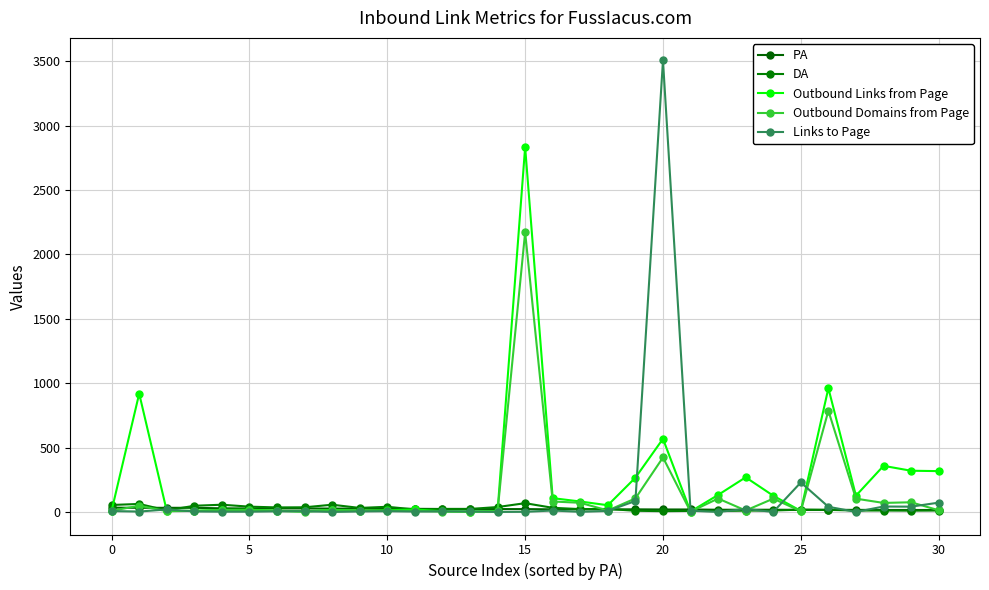

How many lines are shown in the chart?

5